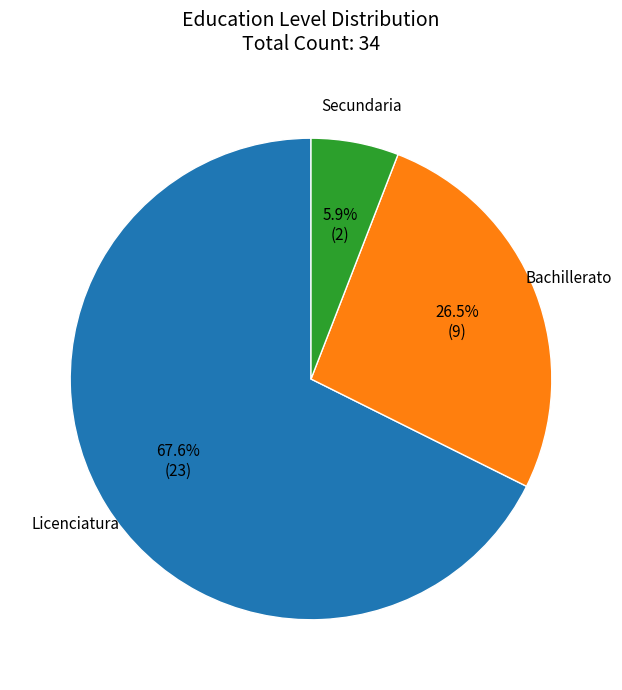

What percentage is NOT represented by Bachillerato?

73.5%